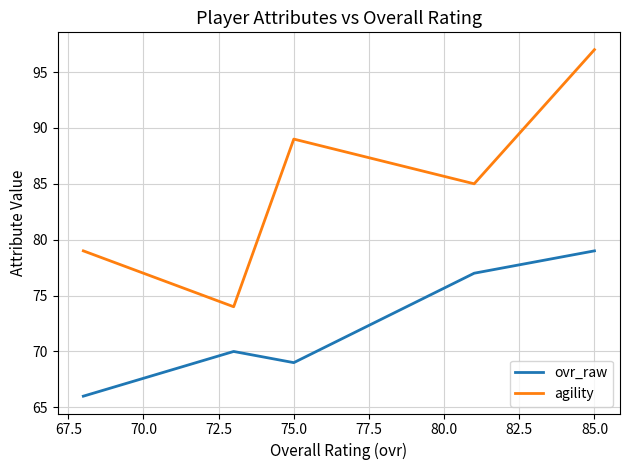

List the series in order of their overall mean, highest first.

agility, ovr_raw